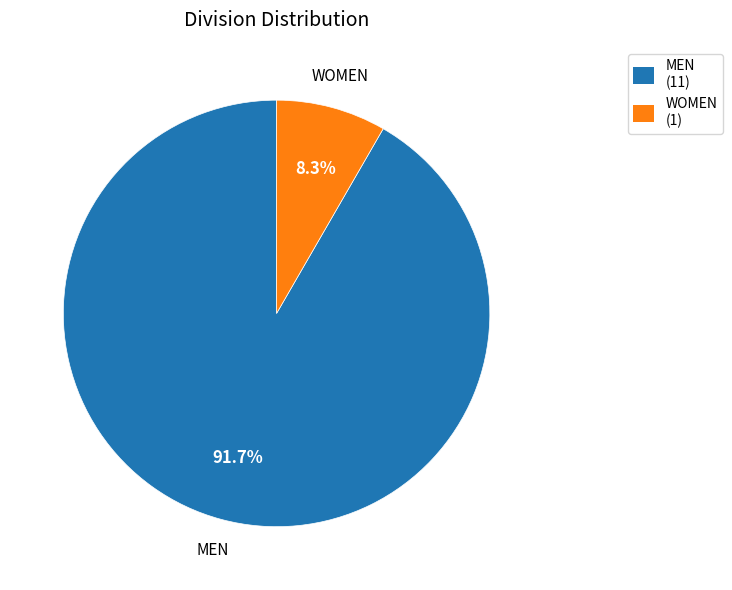

What percentage is NOT represented by MEN?

8.3%